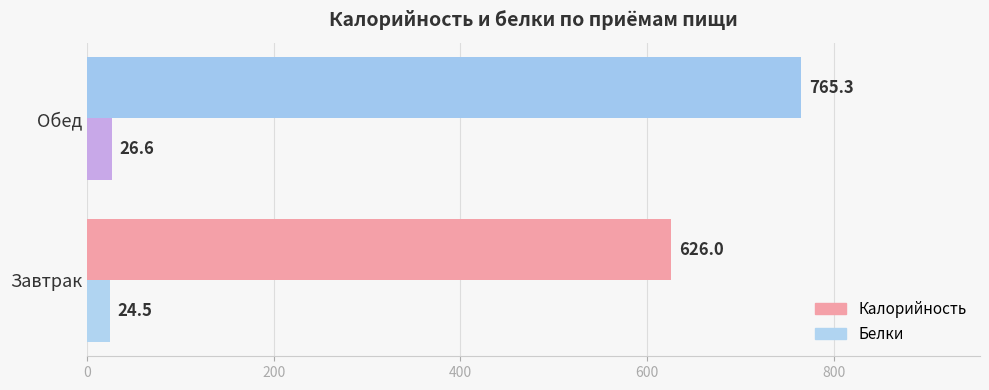

At how many categories does at least one series exceed 678?

1